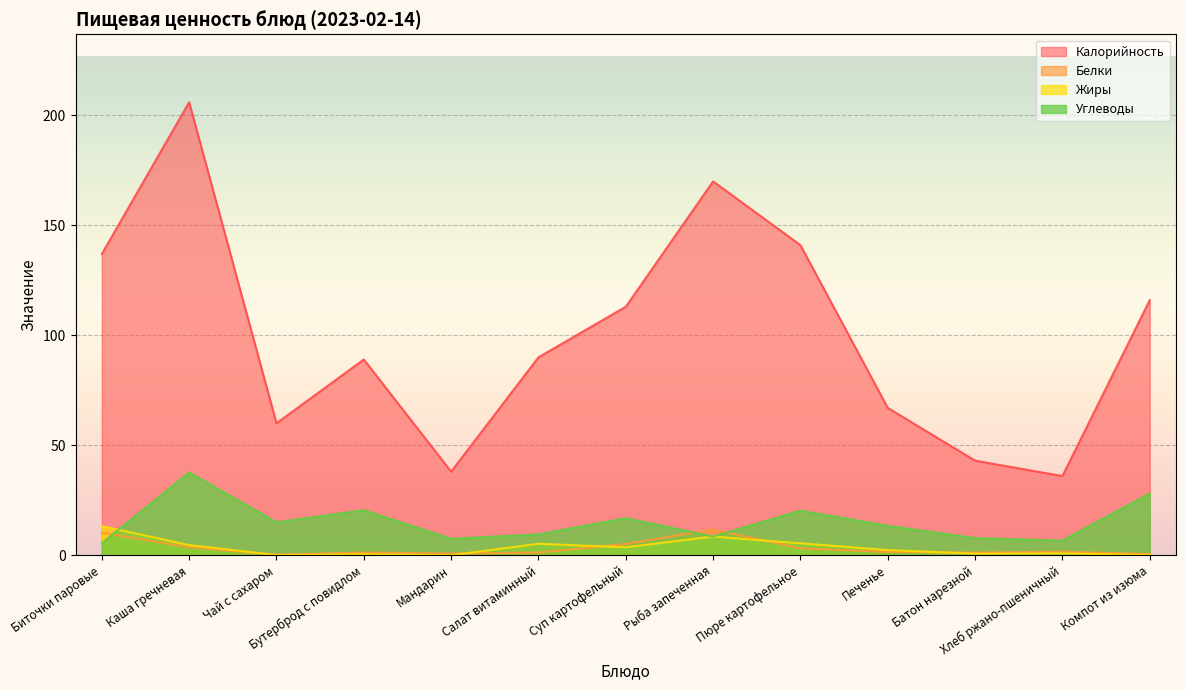

How many lines are shown in the chart?

4